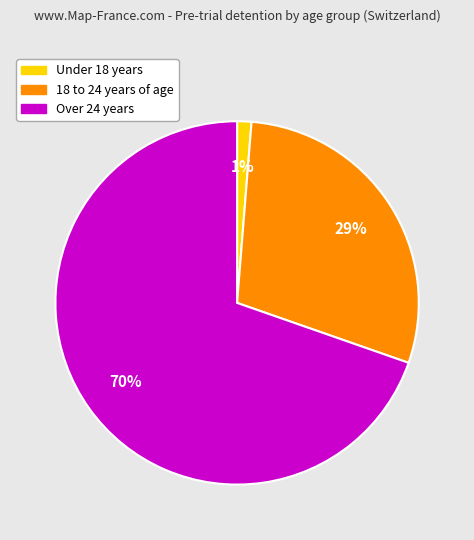

Is it true that Over 24 years is 70% of the pie?

True